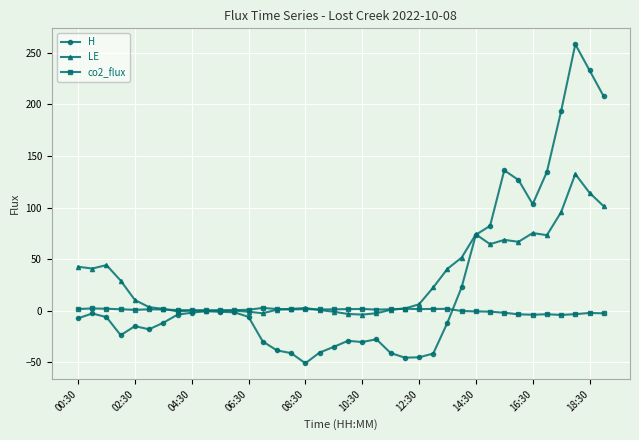

True or false: co2_flux has more than 1 interior local peaks.

True